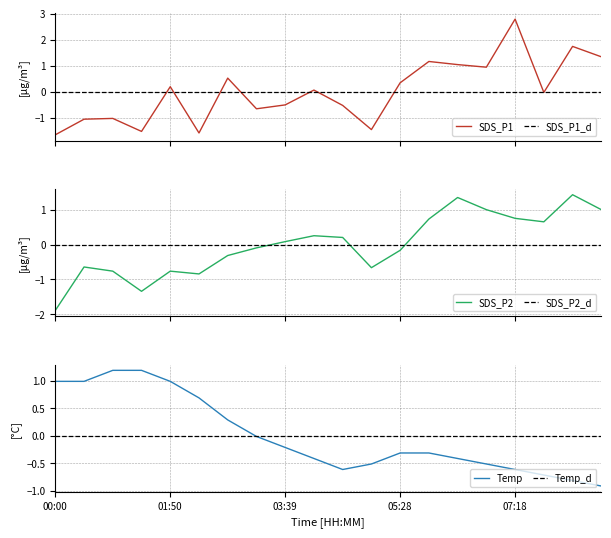

What is the label of the 14th point from the right?

6